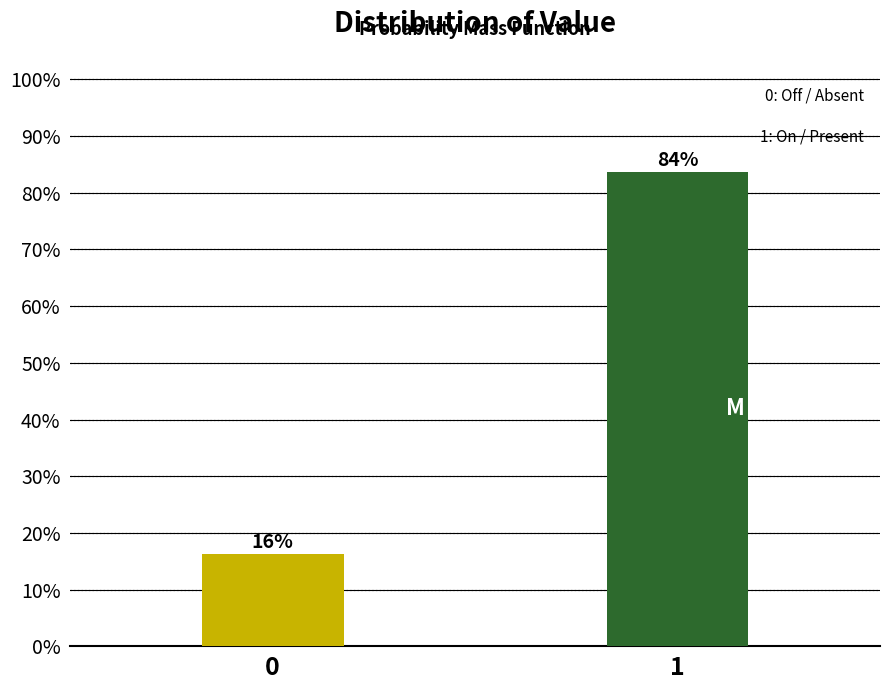

What is the maximum value shown in the chart?

83.8